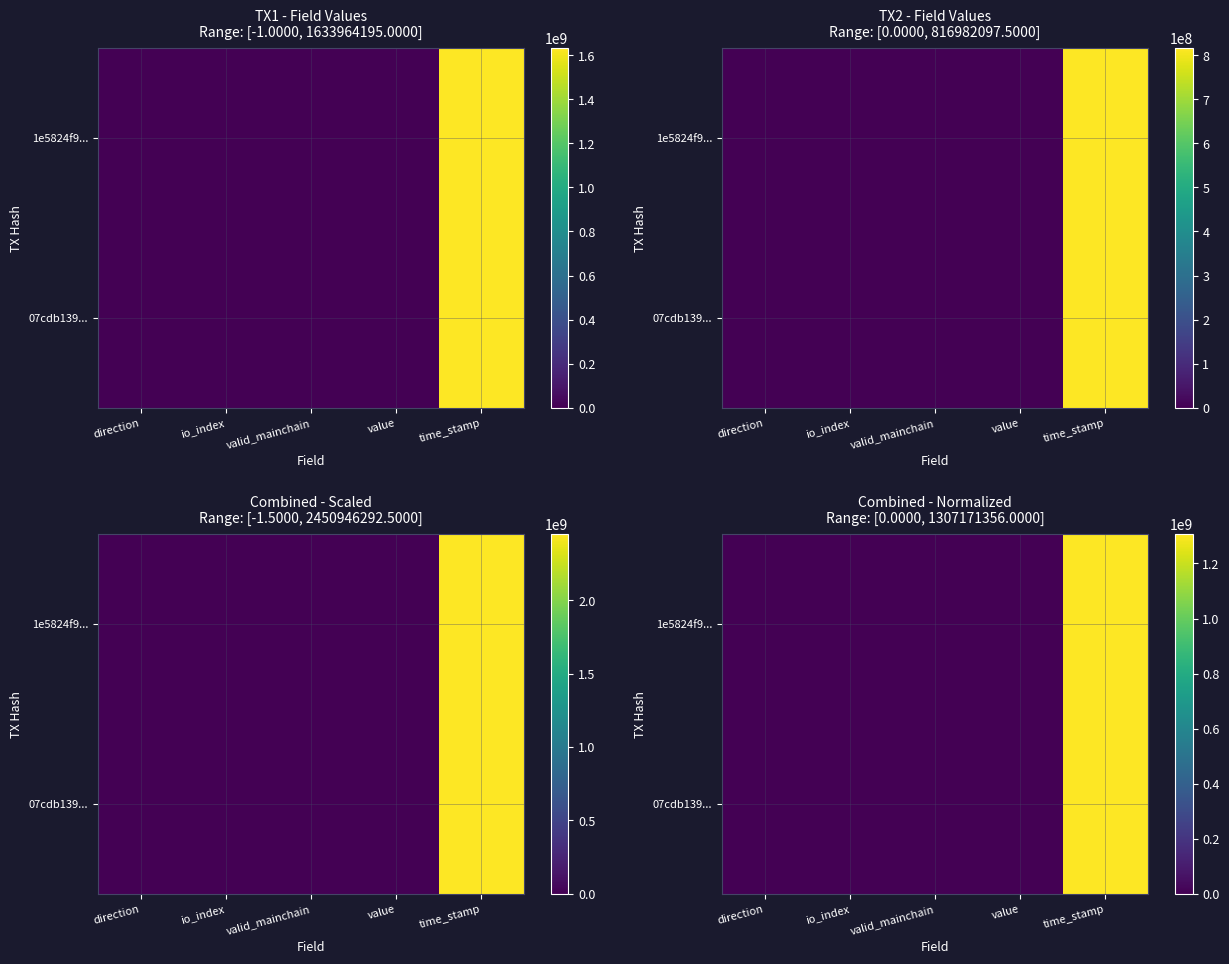

The 1e5824f9... series shows 0.0 at io_index. True or false?

True